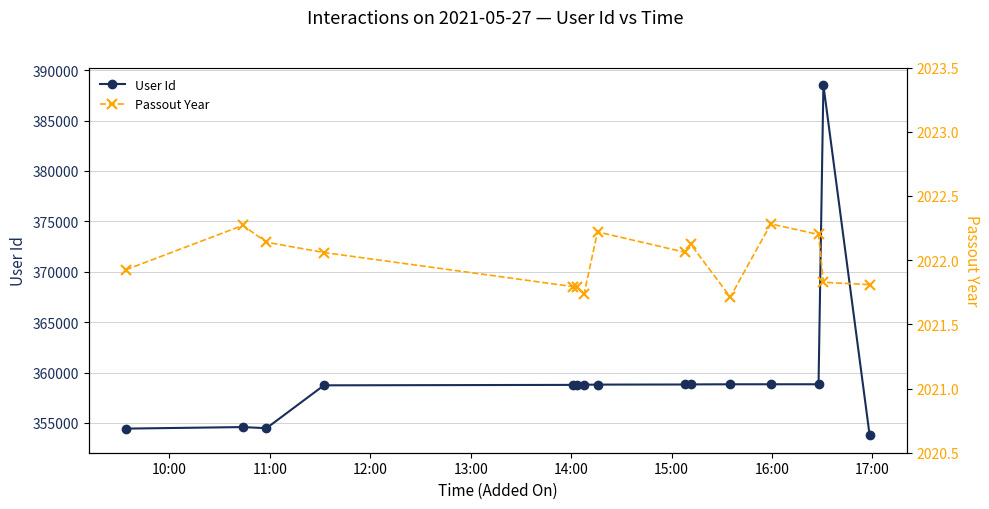

True or false: User Id and Passout Year intersect in this chart.

False